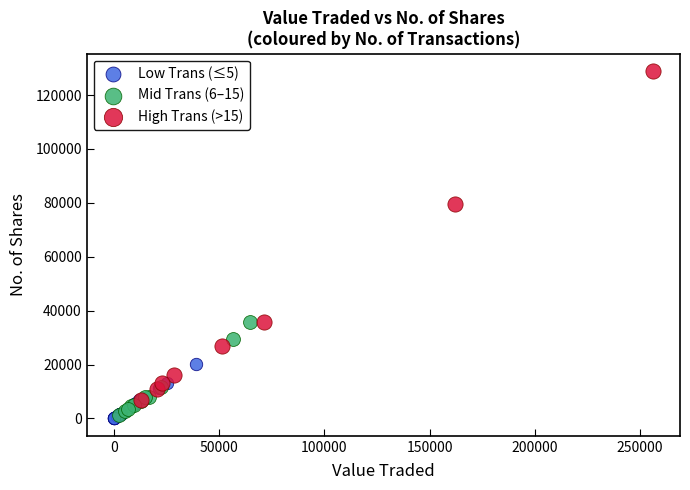

Which series has the largest Y range (max minus min)?

High Trans (>15)